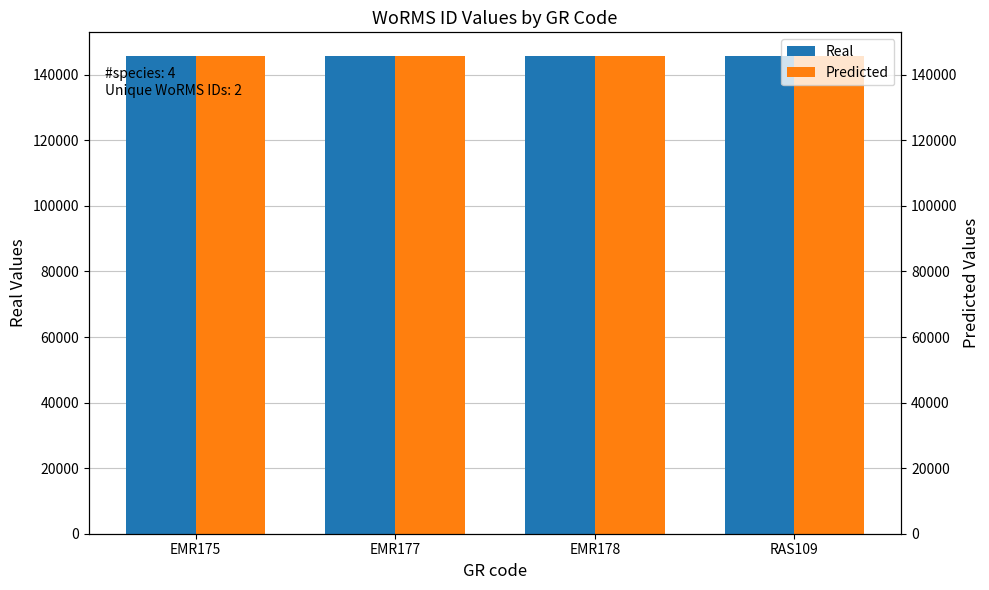

The Real series shows 59685 at RAS109. True or false?

False